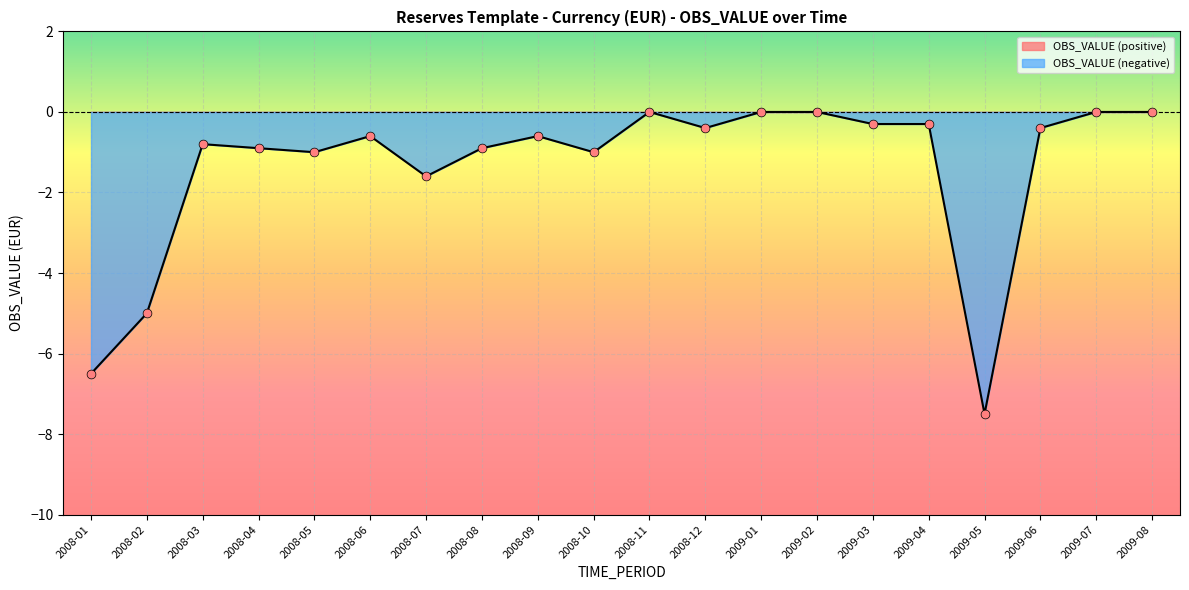

Between 2009-04 and 2008-07, which is larger?

2009-04